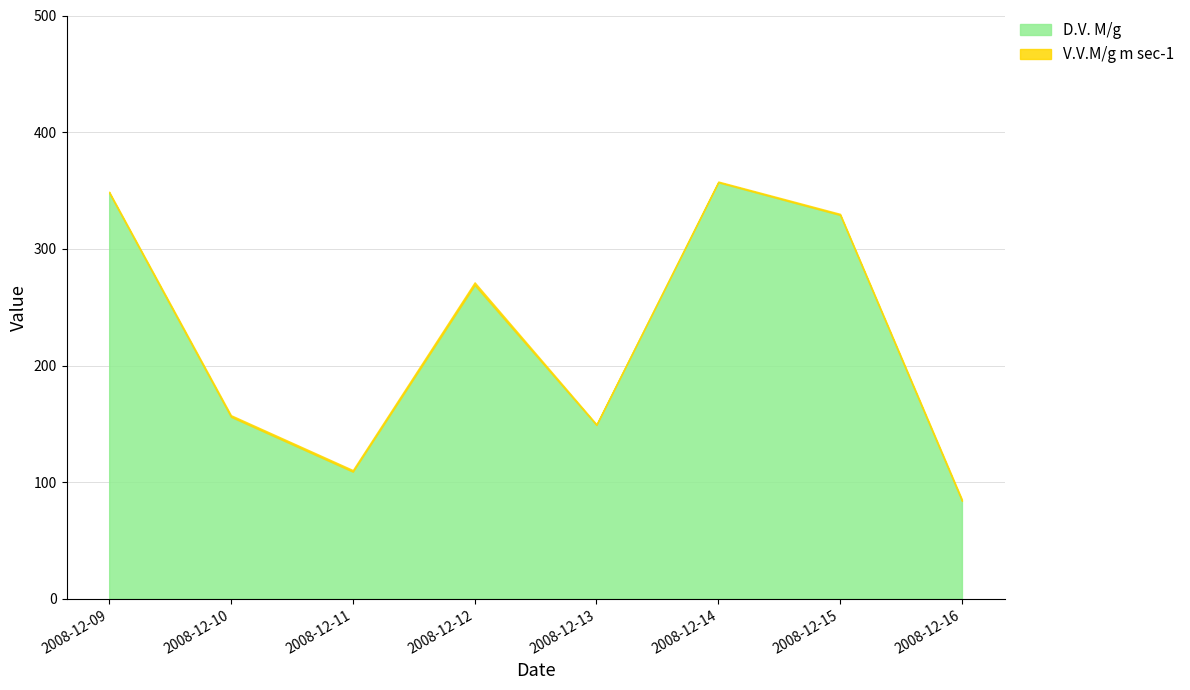

The chart shows a value of 147 at 2008-12-09. True or false?

False